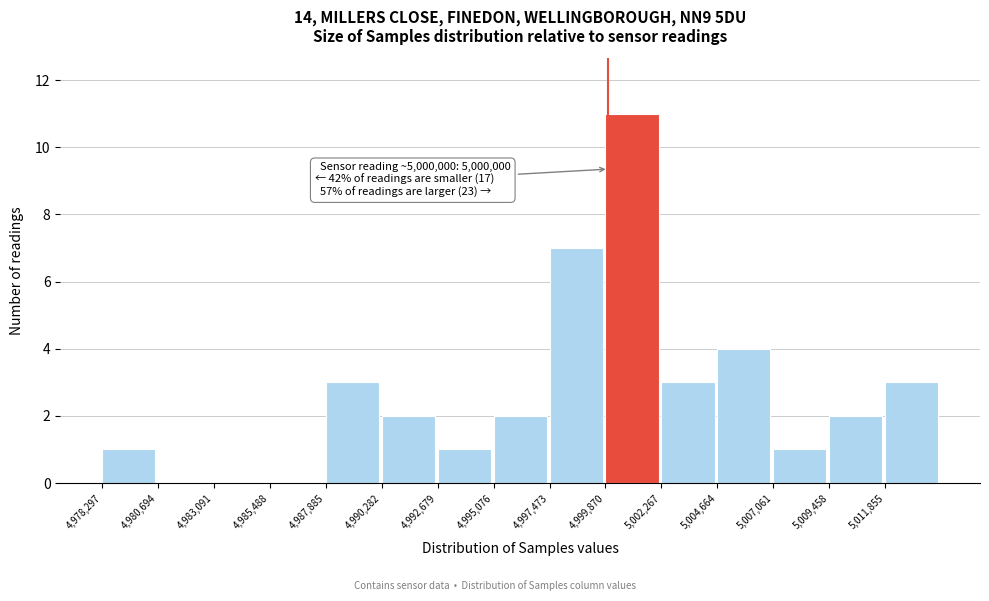

Which range on the x-axis has the tallest bar?

5000000 to 5002500